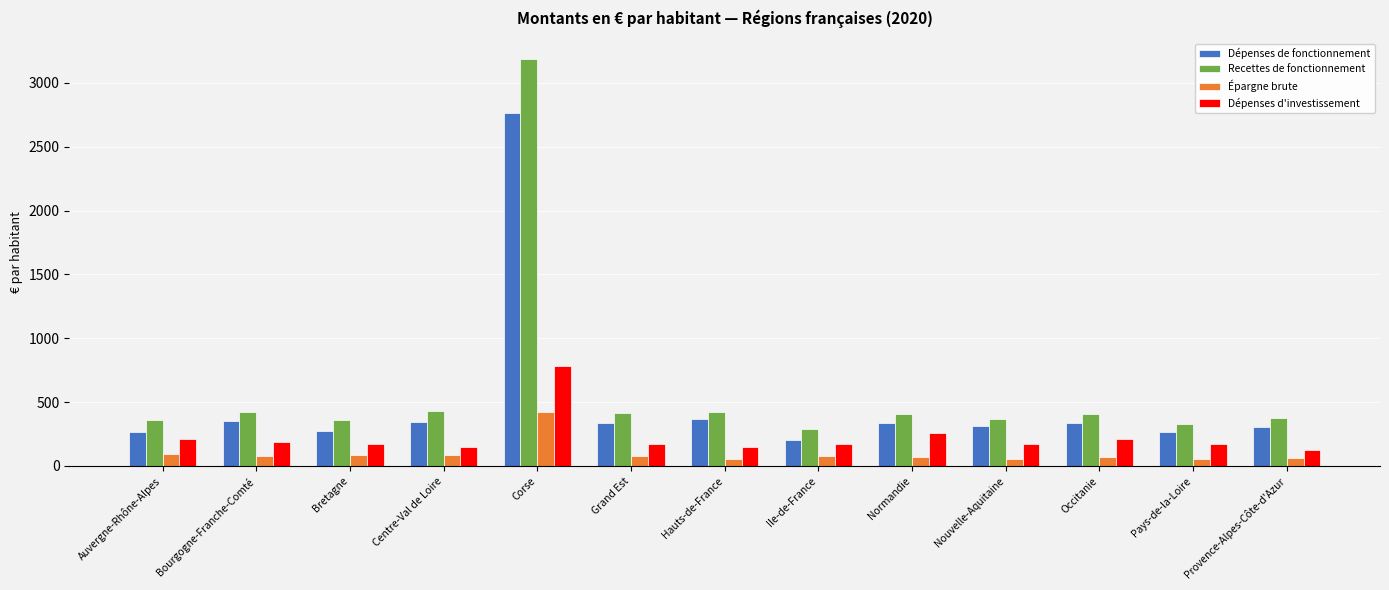

What is the sum of all Dépenses d'investissement values?

2925.0